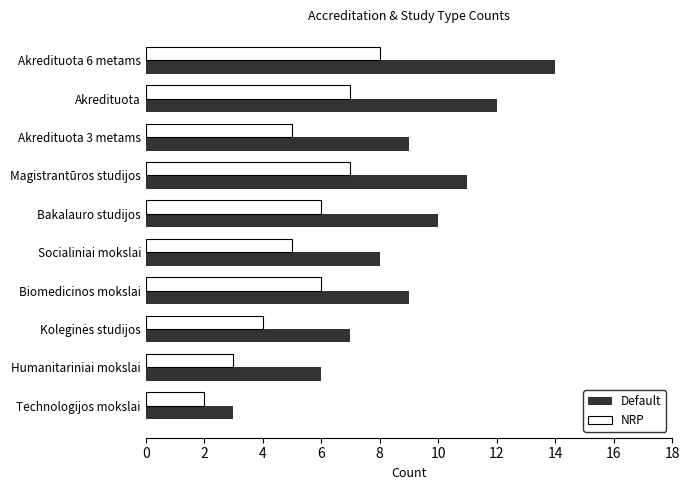

What is the approximate value of NRP at Biomedicinos mokslai?

6